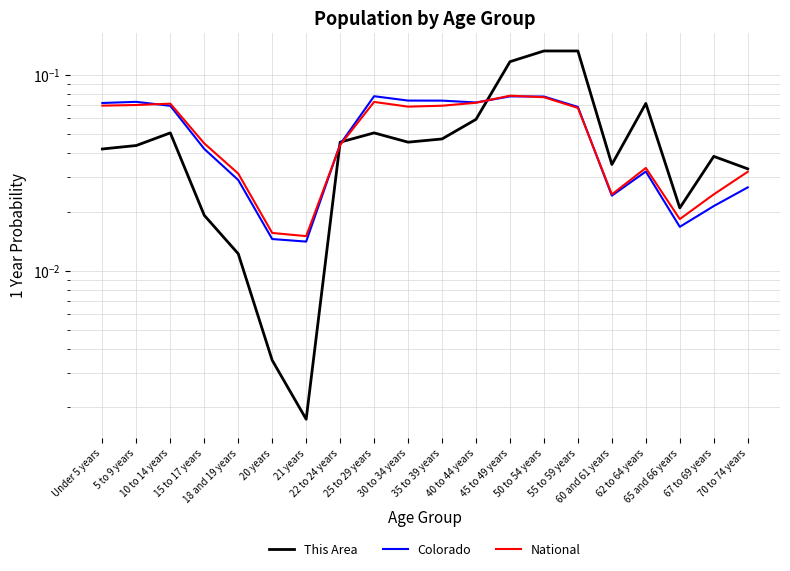

Which has a higher value, 35 to 39 years or 40 to 44 years?

40 to 44 years